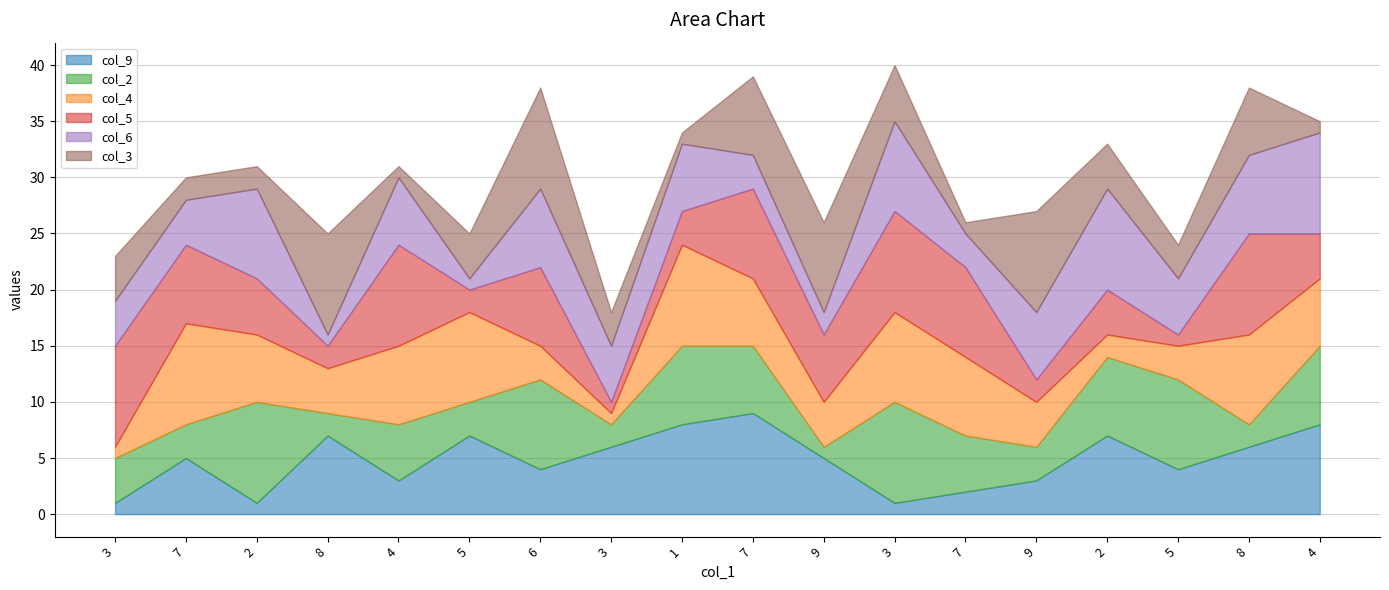

At 5, list the series in order from largest to smallest.

col_4, col_9, col_3, col_2, col_5, col_6